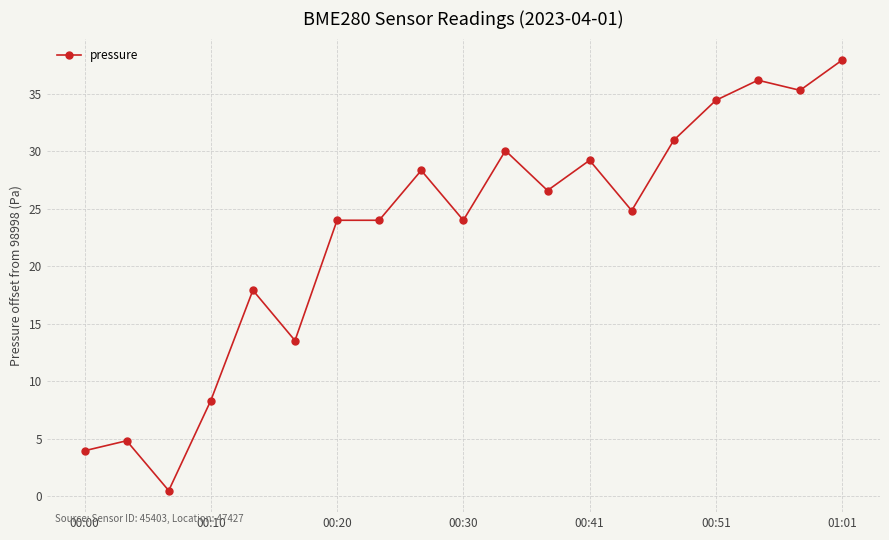

How many categories are shown in the chart?

19